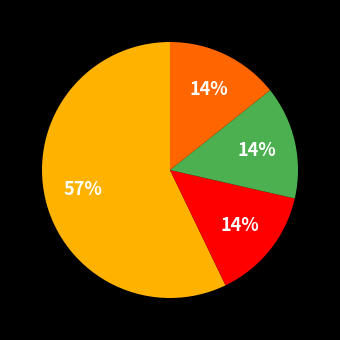

To the nearest percent, what is the average slice percentage?

25%